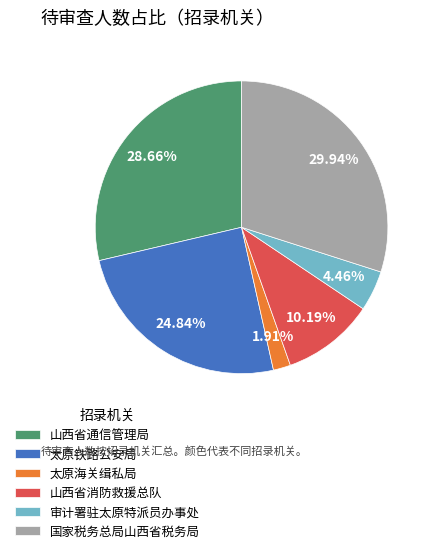

How many segments does this pie chart have?

6